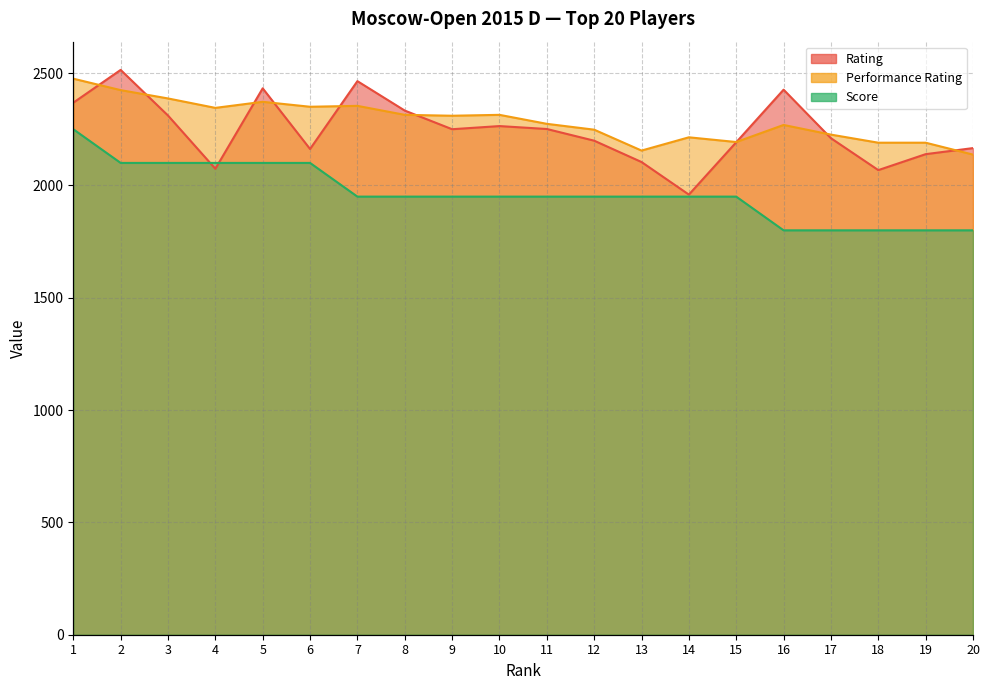

True or false: Score has more than 1 points higher than both neighbors.

False